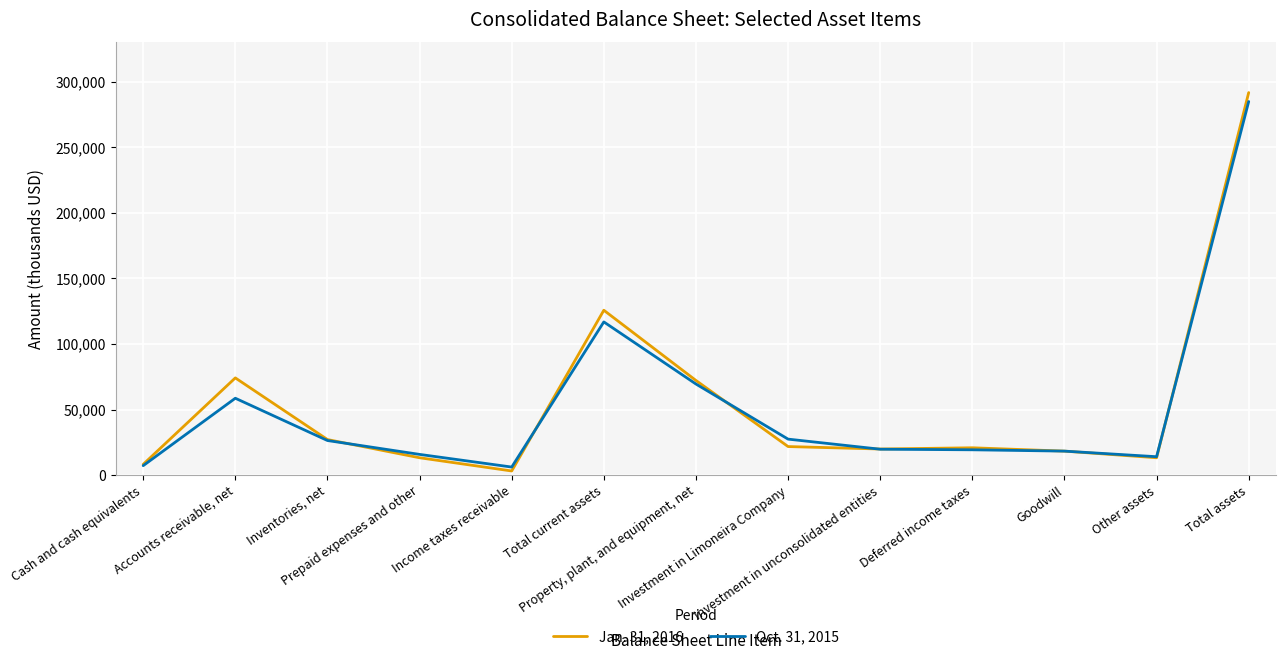

What is the greatest value displayed?

291774